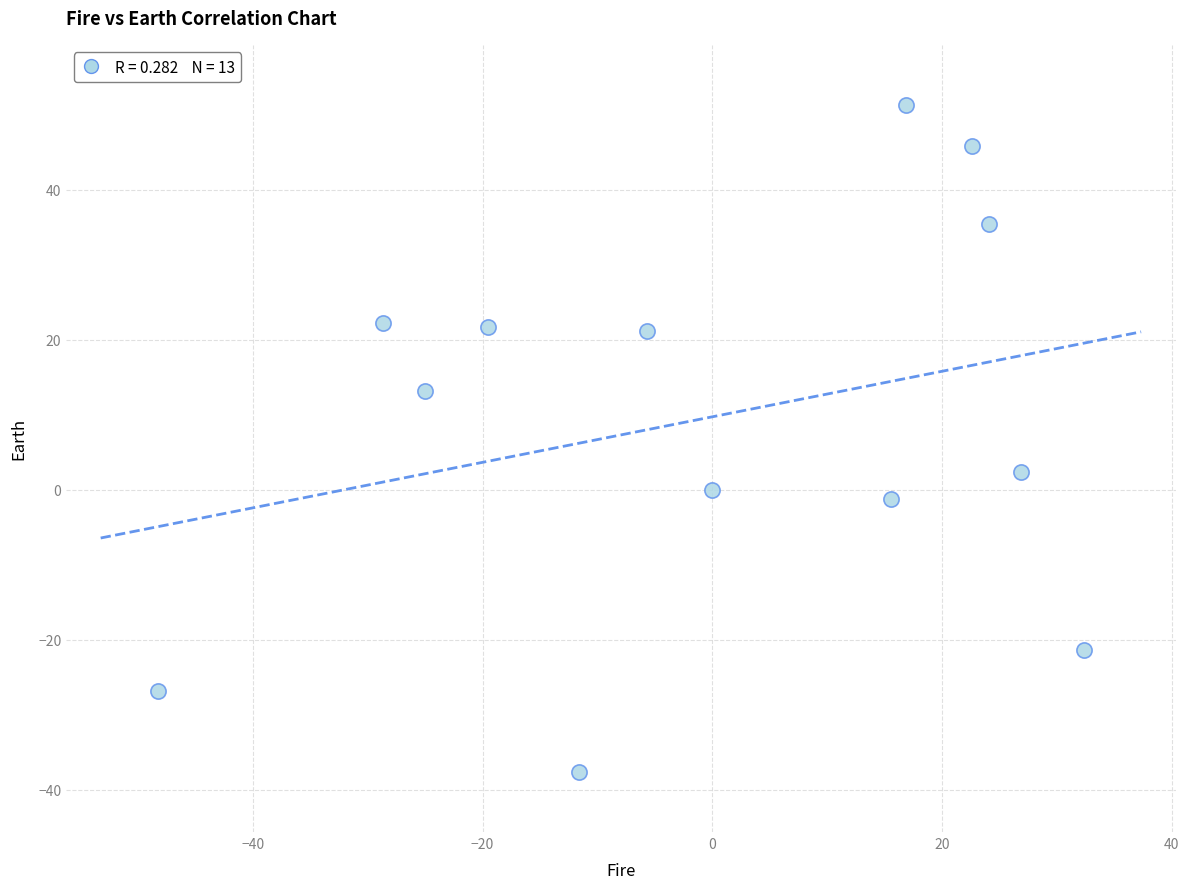

What Y value in the scatter plot is closest to 6?

2.4